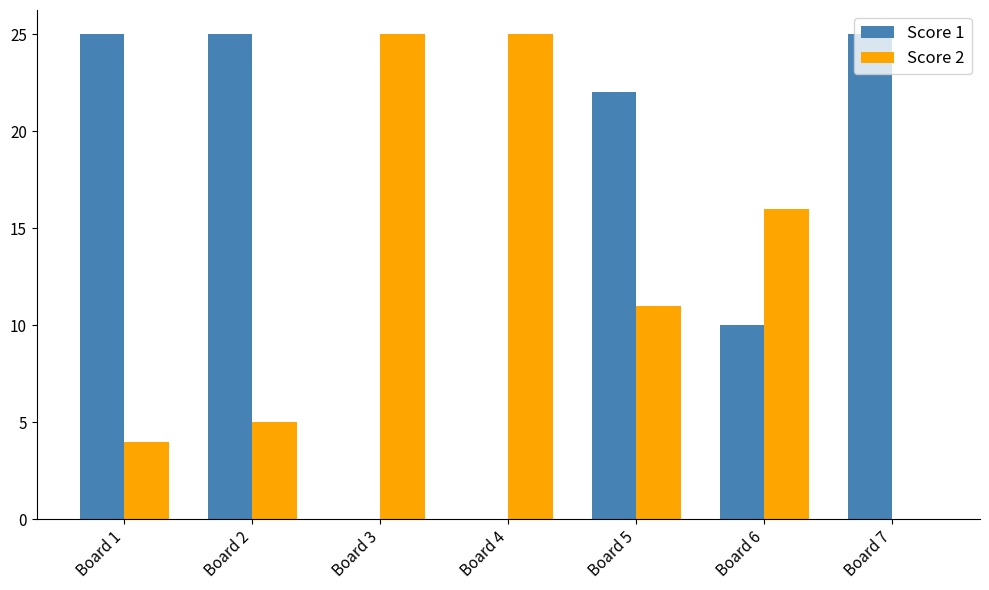

What is the greatest value displayed?

25